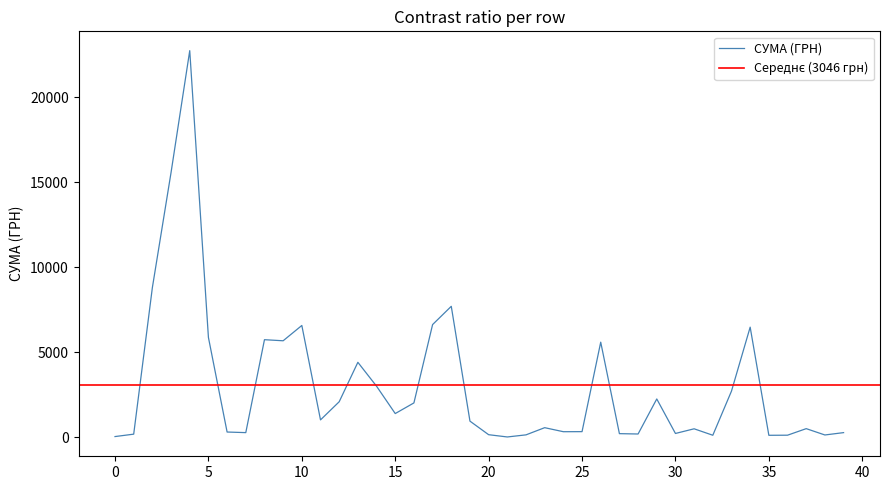

What is the maximum value for СУМА (ГРН)?

22733.0